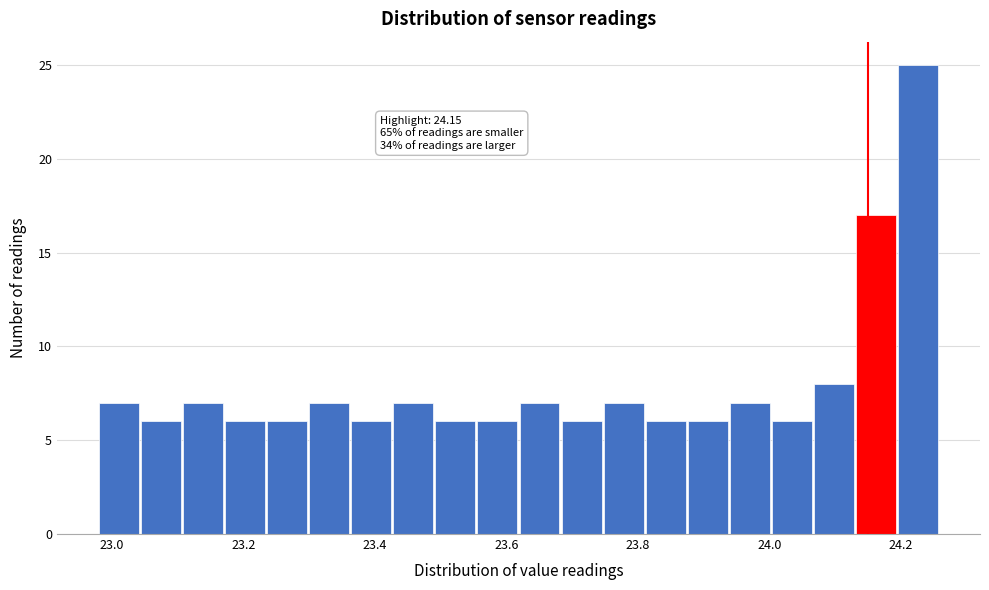

Around what value on the x-axis is the tallest bar? Give the approximate position of its centre, as read against the axis.

24.22